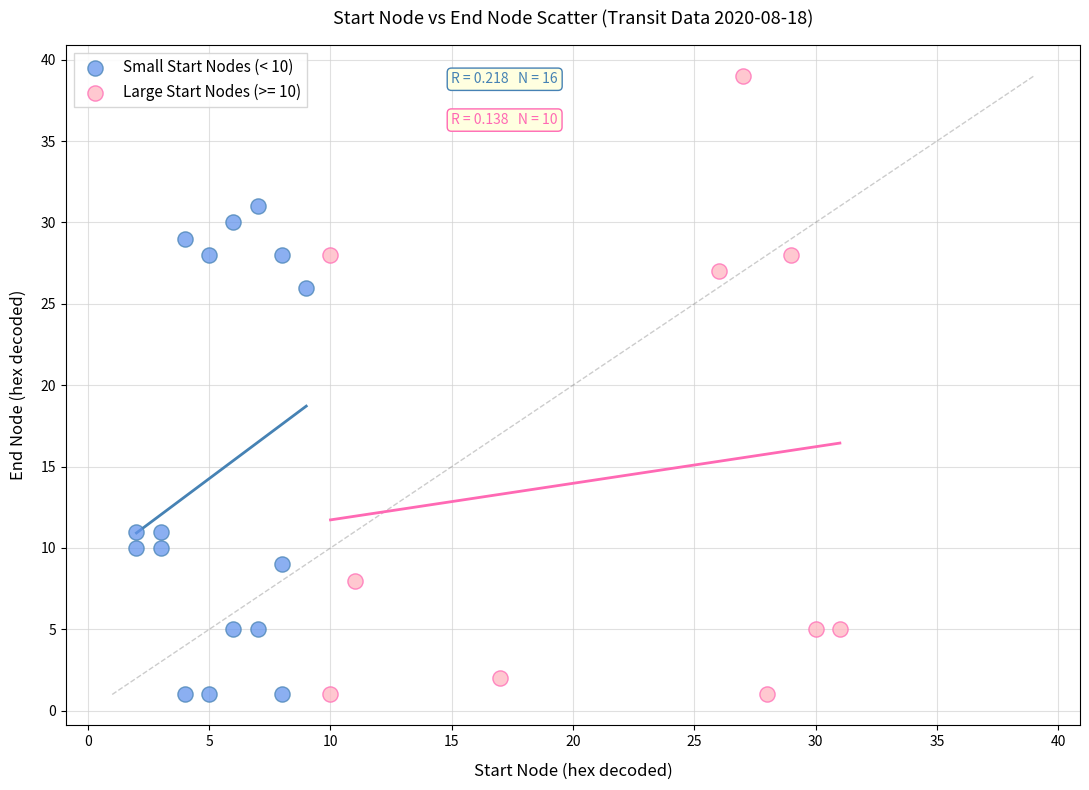

Which series contains the highest Y value?

Large Start Nodes (>= 10)